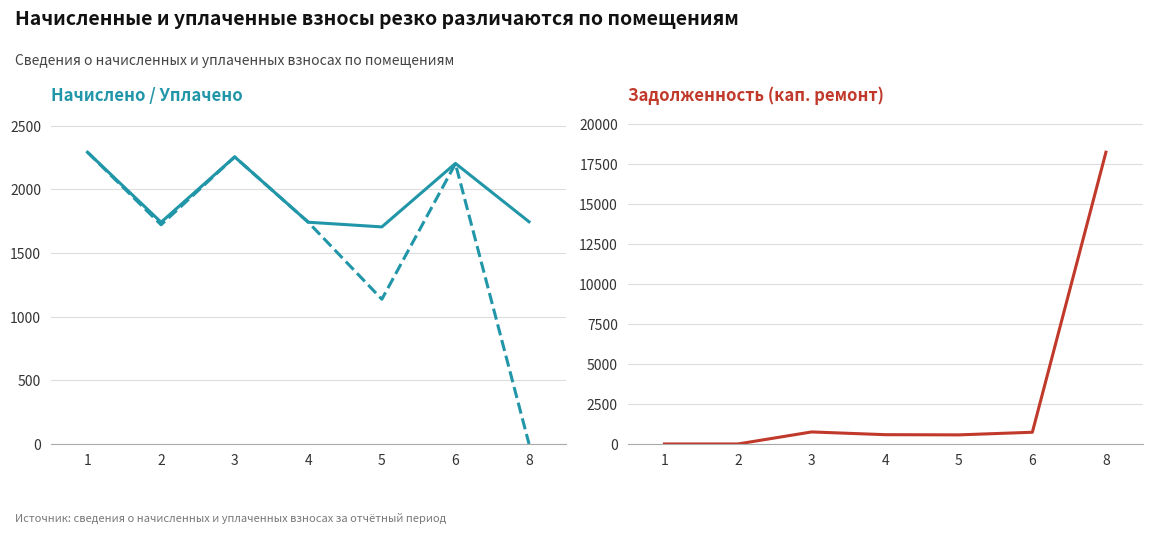

Where is the first local minimum for уплачено?

2